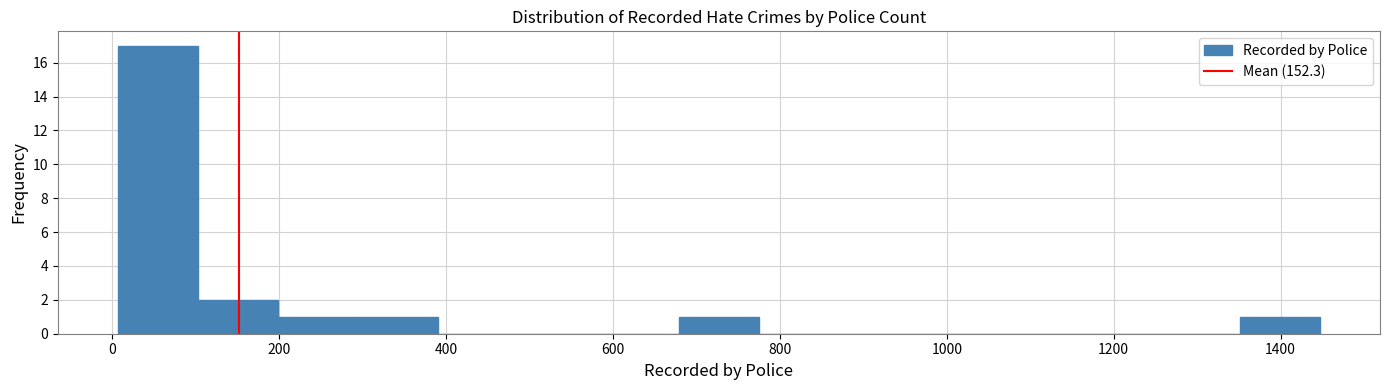

What is the height of the bar covering 1360 to 1440 on the x-axis? Neither the bar edges nor the heights are printed on the chart, so give them approximately, as read against the axes.

1